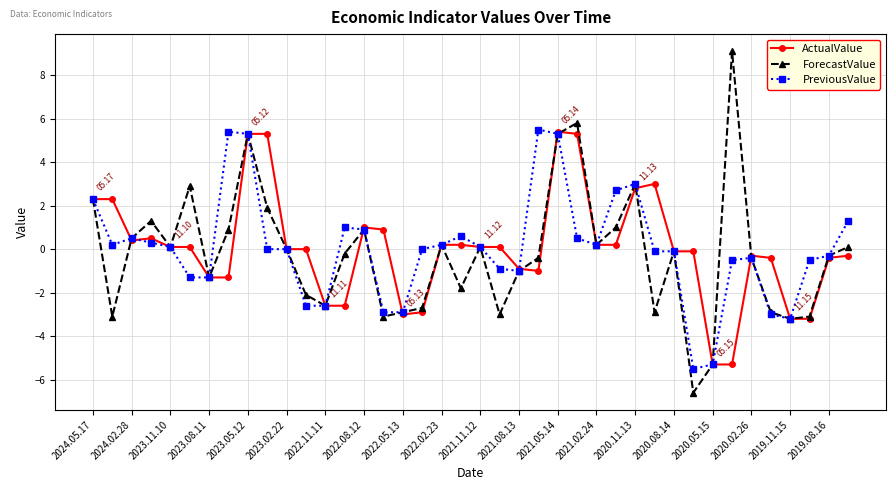

Which series has the largest range (max minus min)?

ForecastValue